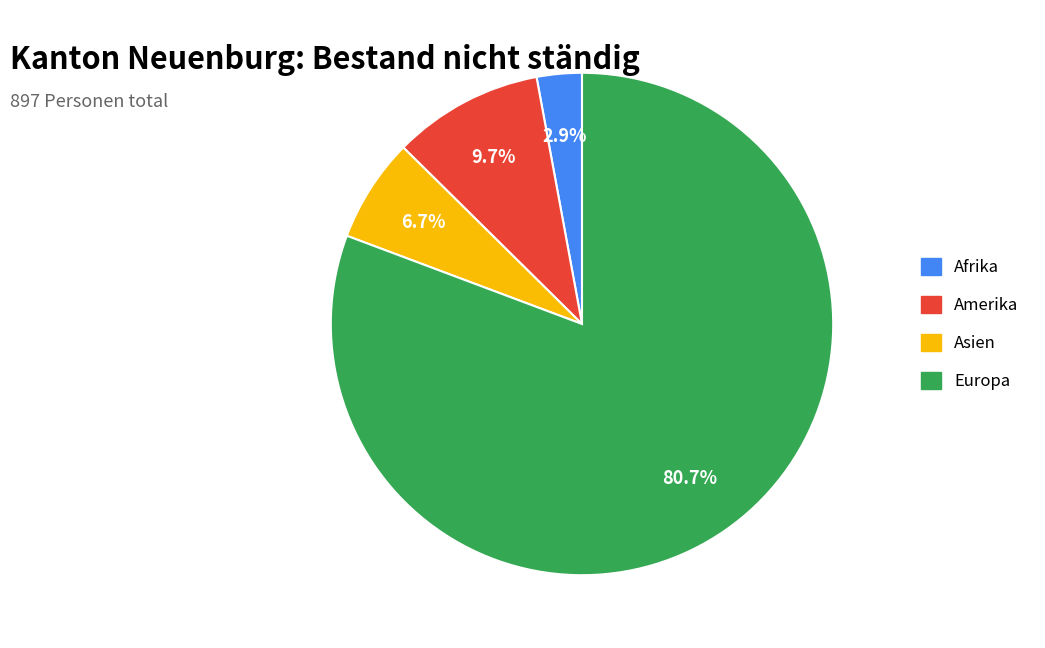

What percentage is the Amerika slice, to the nearest percent?

10%